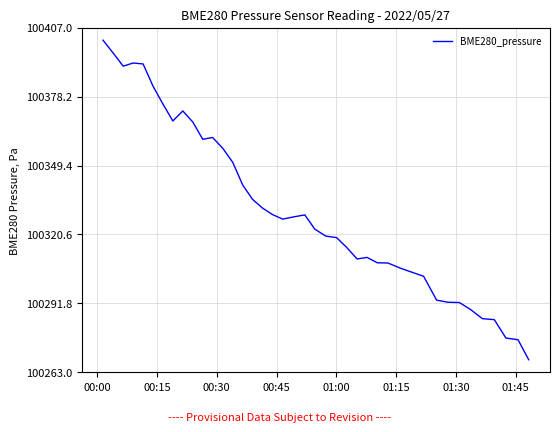

What is the minimum value shown in the chart?

100268.3